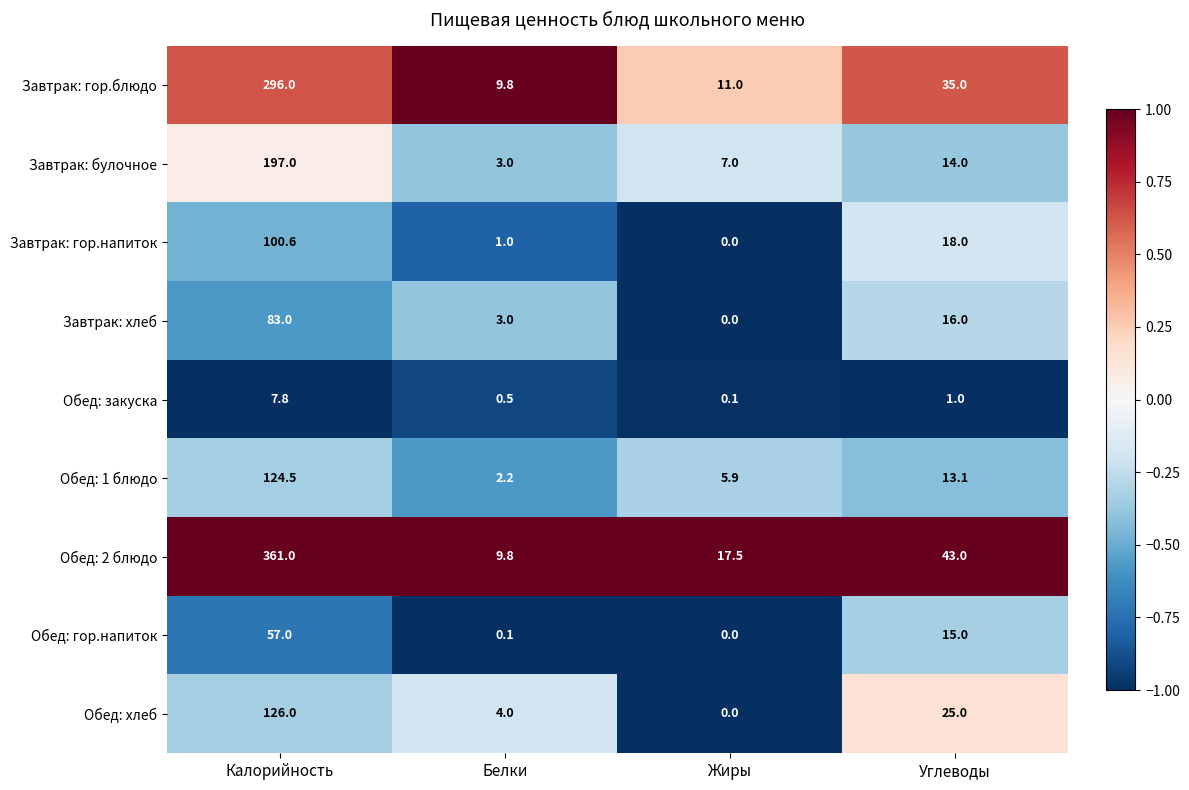

What is the difference between the highest and lowest values at Жиры?

17.5